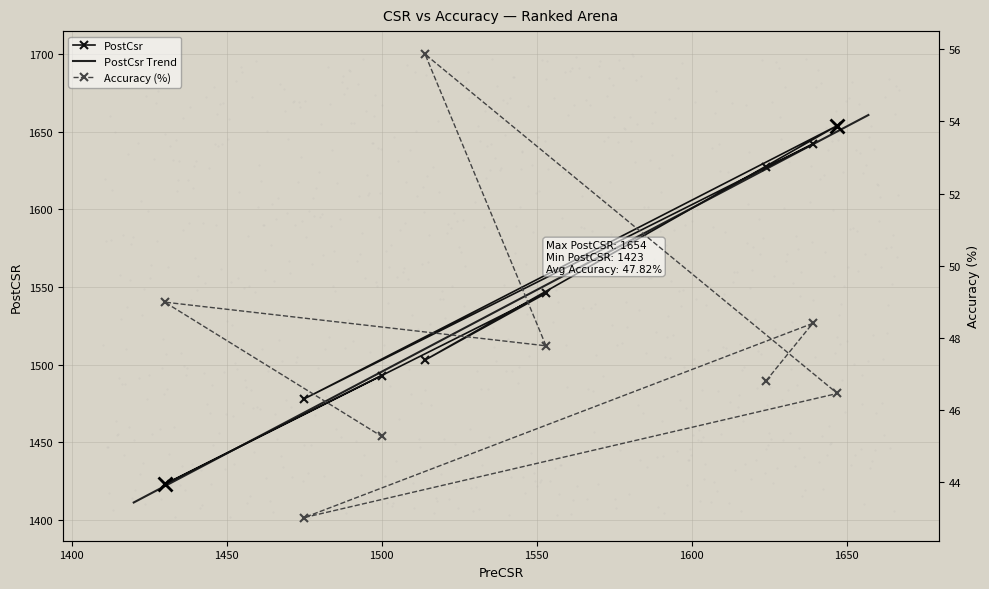

At how many categories does at least one series exceed 262?

8